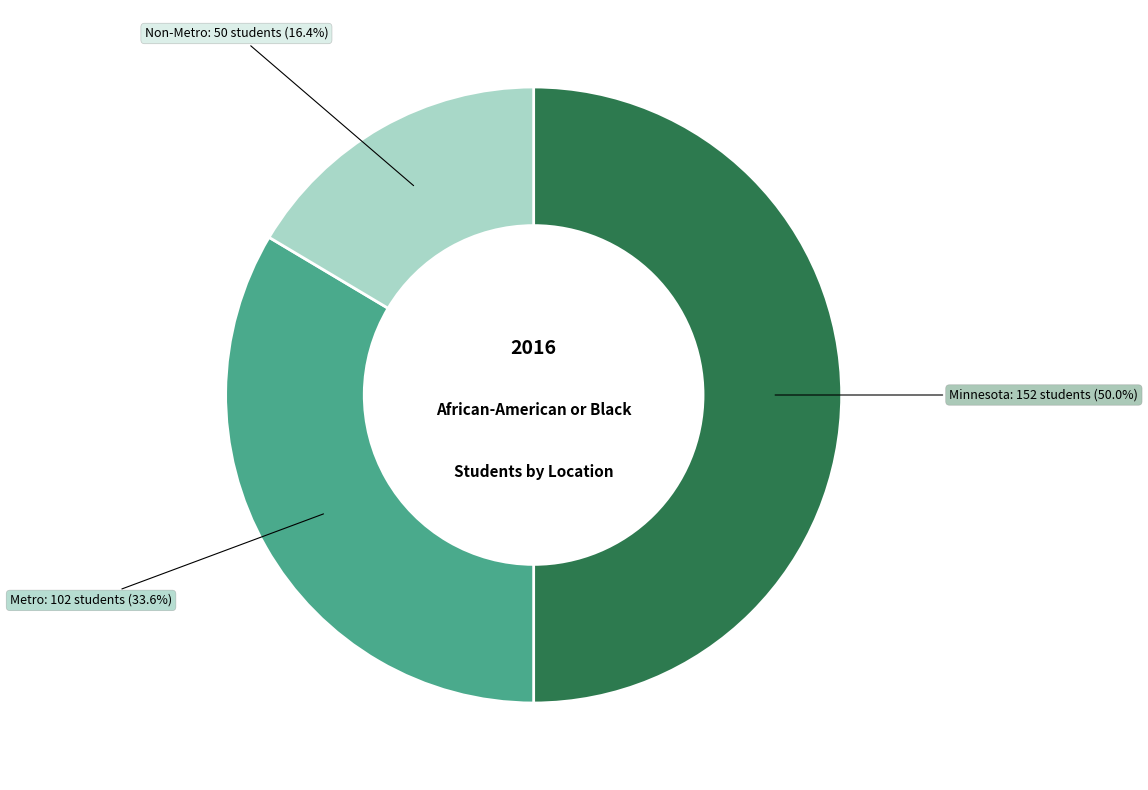

How many slices are in this pie chart?

3